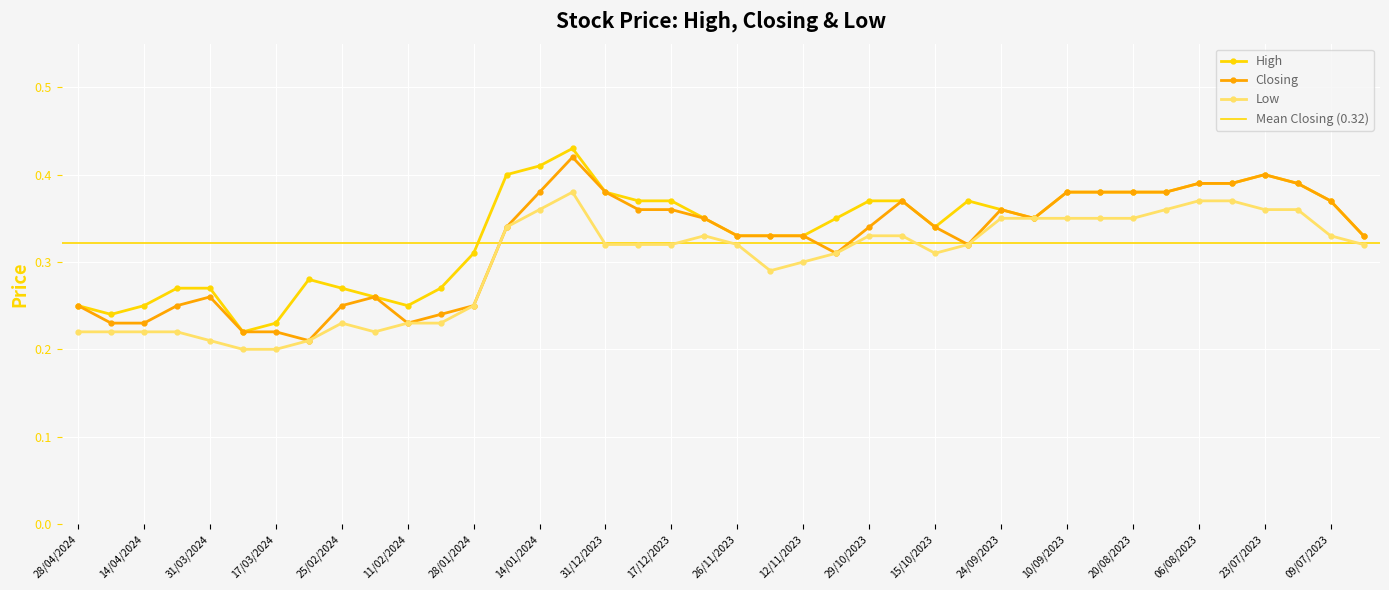

At which category is the sum across all series the highest?

07/01/2024